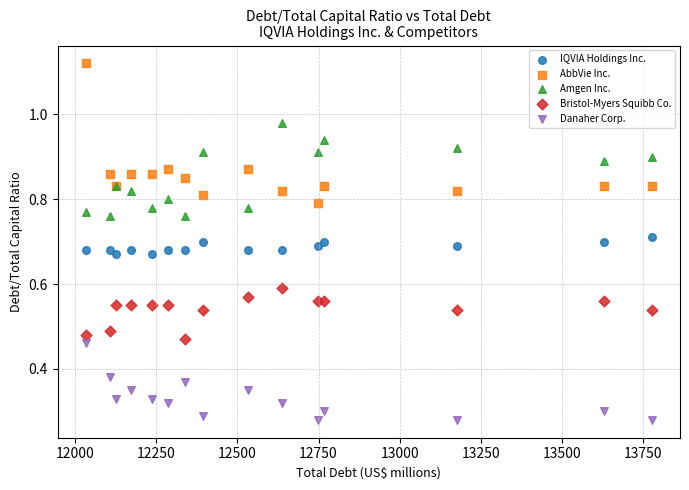

What are all the series names shown in the legend?

IQVIA Holdings Inc., AbbVie Inc., Amgen Inc., Bristol-Myers Squibb Co., Danaher Corp.